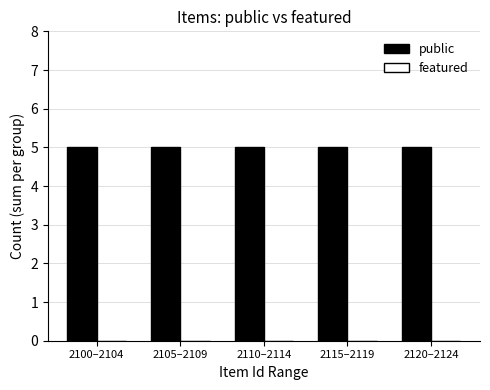

Count the number of categories in the chart.

5